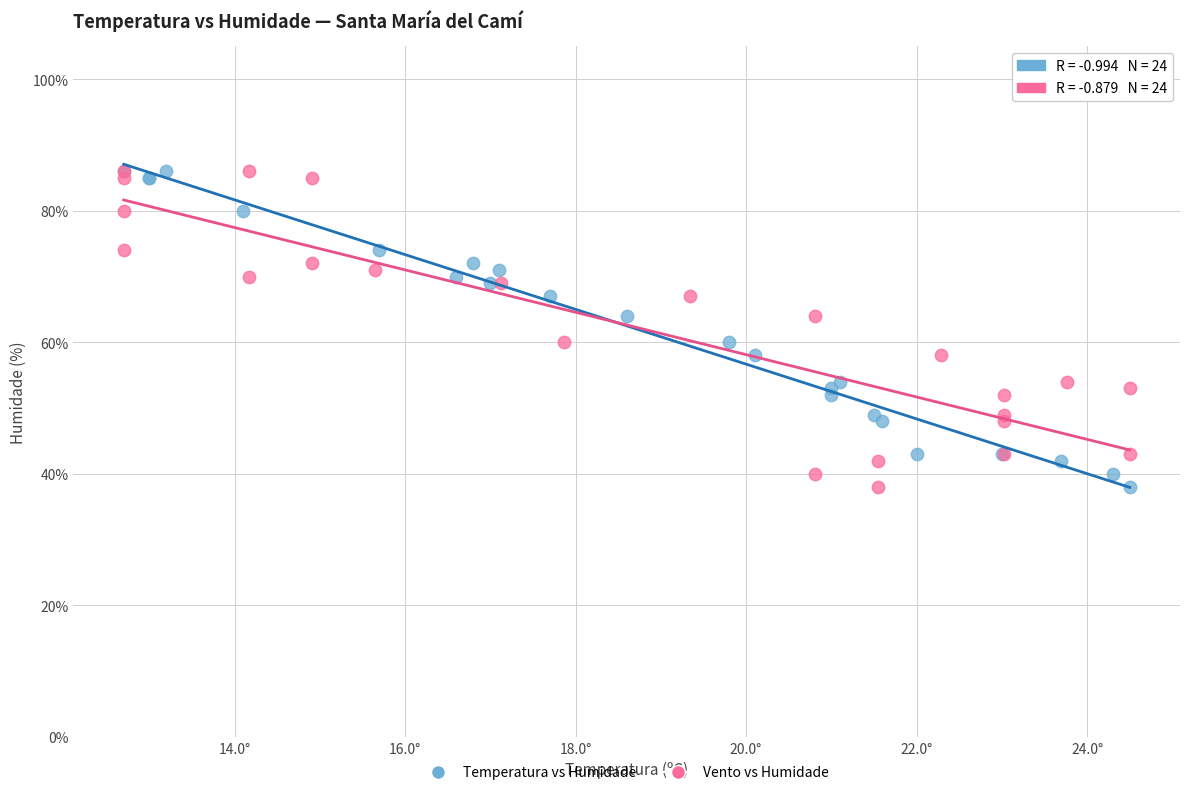

What are all the series names shown in the legend?

Temperatura vs Humidade, Vento vs Humidade